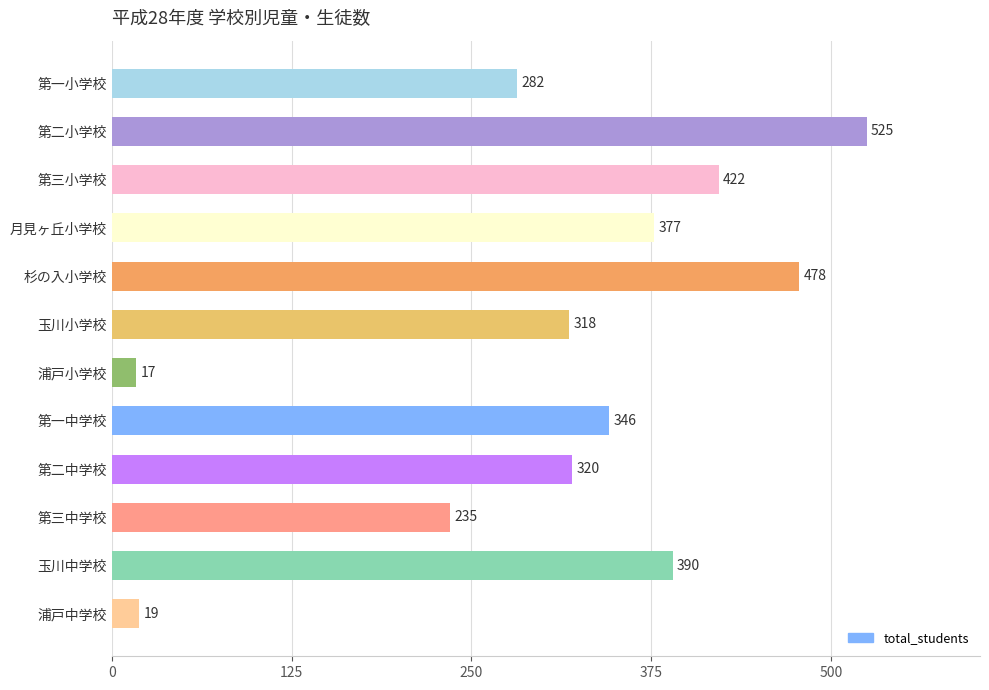

What is the maximum value shown in the chart?

525